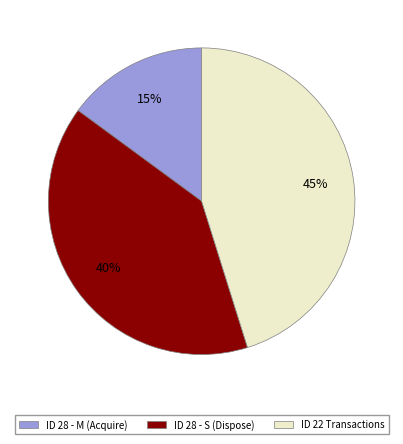

To the nearest percent, what is the average slice percentage?

33%